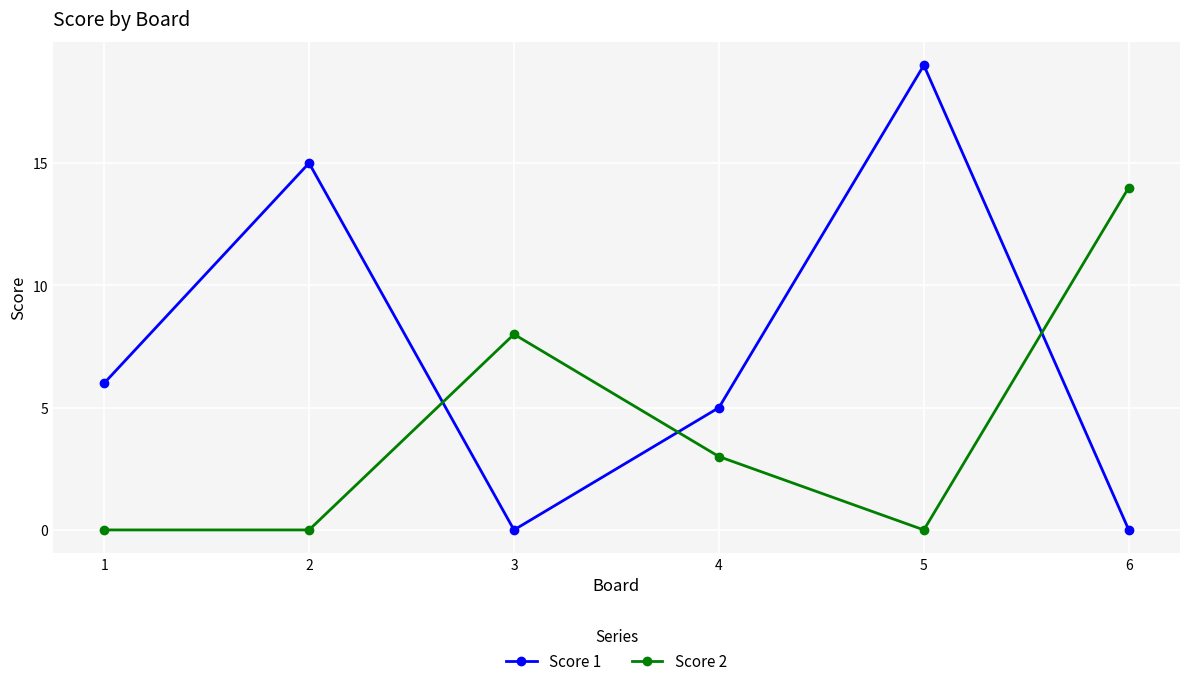

True or false: Score 2 and Score 1 intersect in this chart.

True